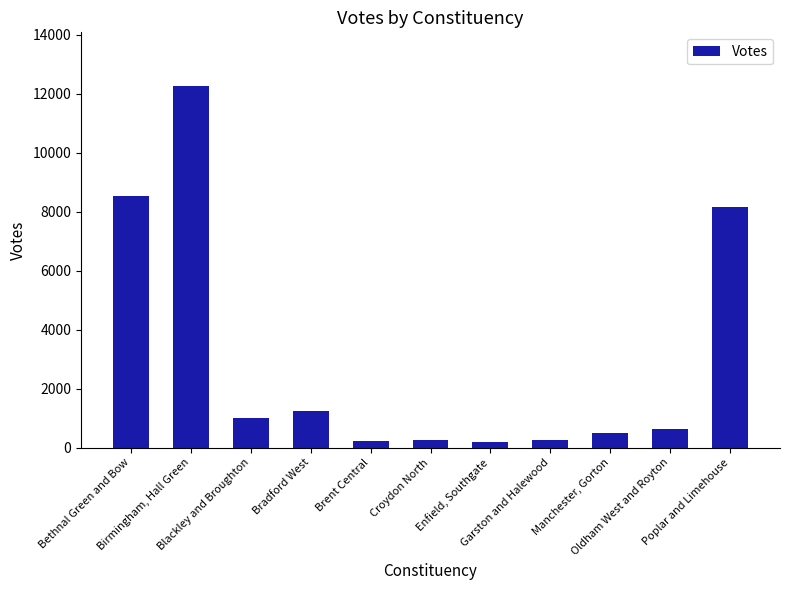

What is the sum of all values?

33251